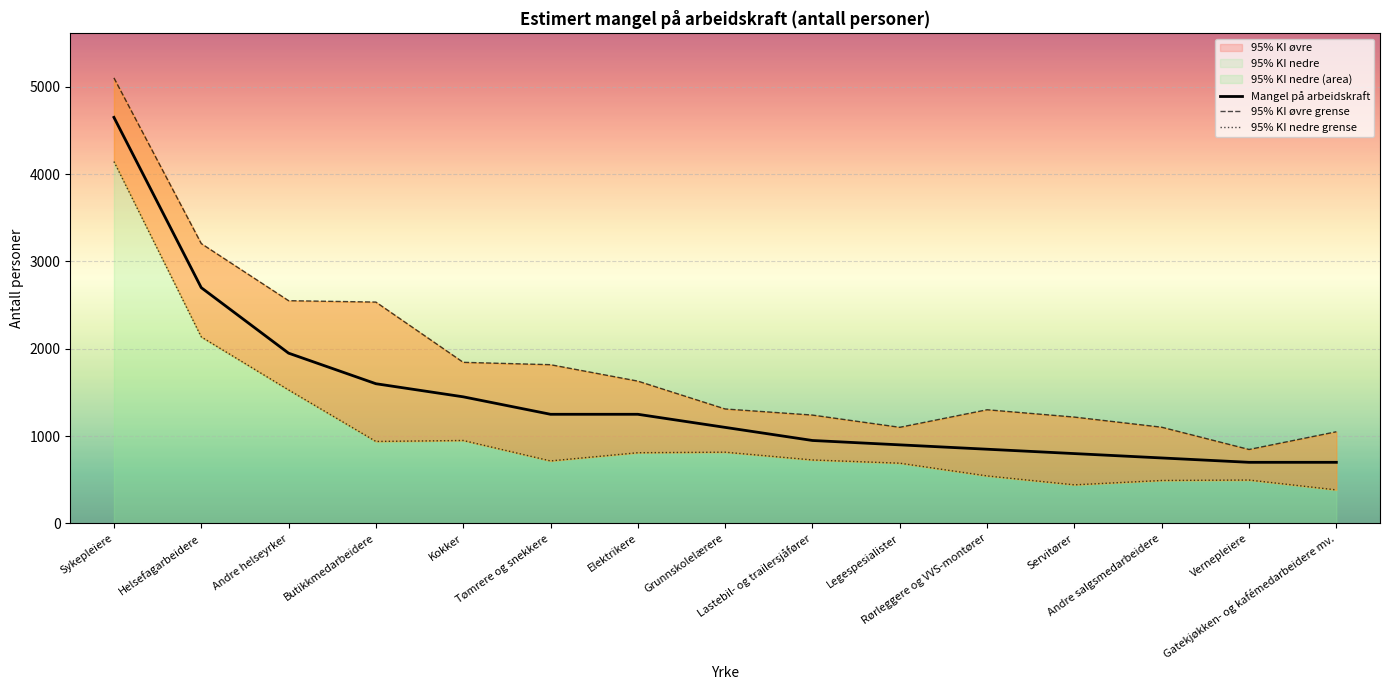

What is the total value across all series at Helsefagarbeidere?

8041